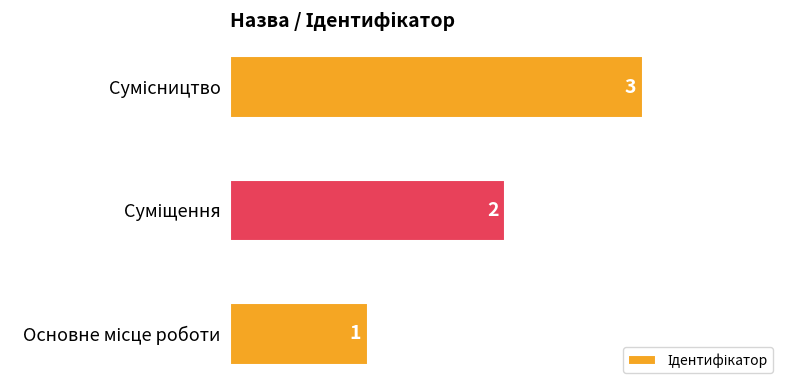

What is the sum of all values?

6